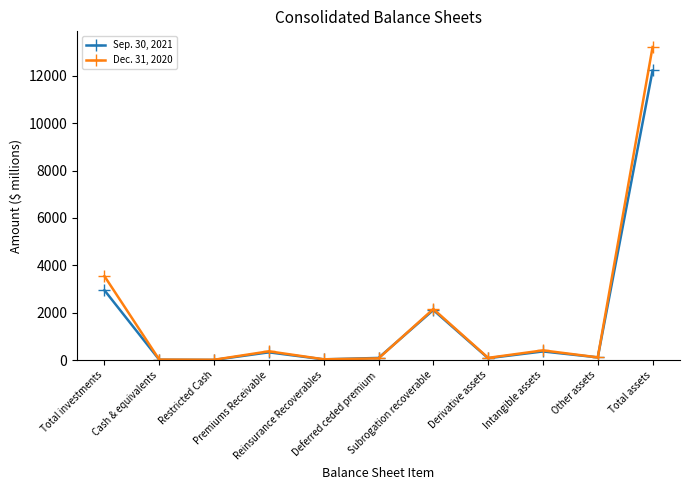

Does the chart have visible grid lines?

No